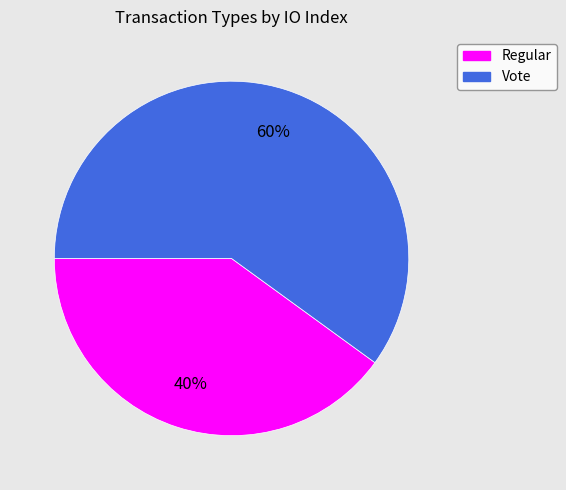

Which category has the smallest portion of the pie?

Regular